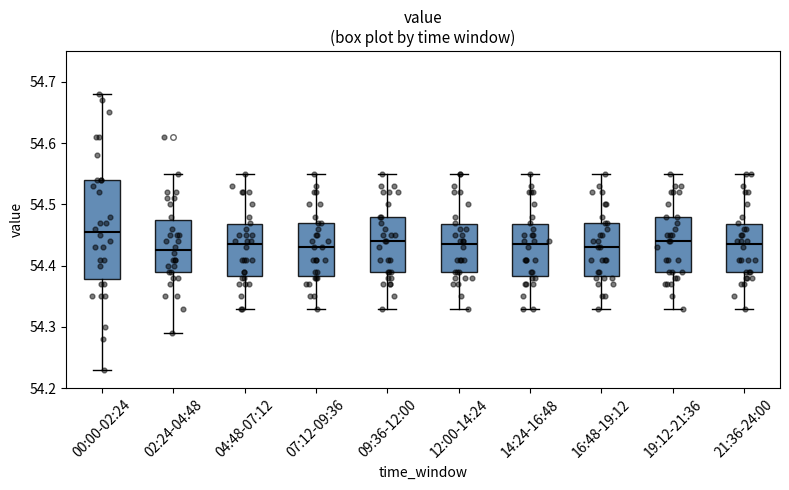

Comparing the boxes themselves (not the whiskers), which one is the tallest?

00:00-02:24